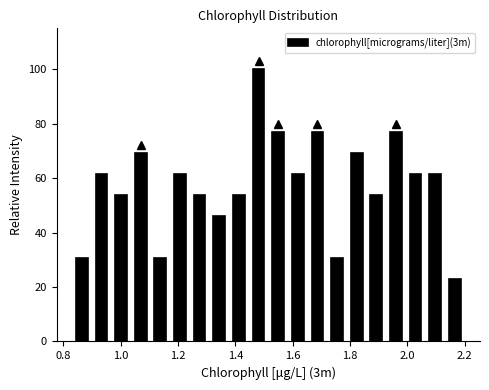

Around what value on the x-axis is the tallest bar? Give the approximate position of its centre, as read against the axis.

1.48